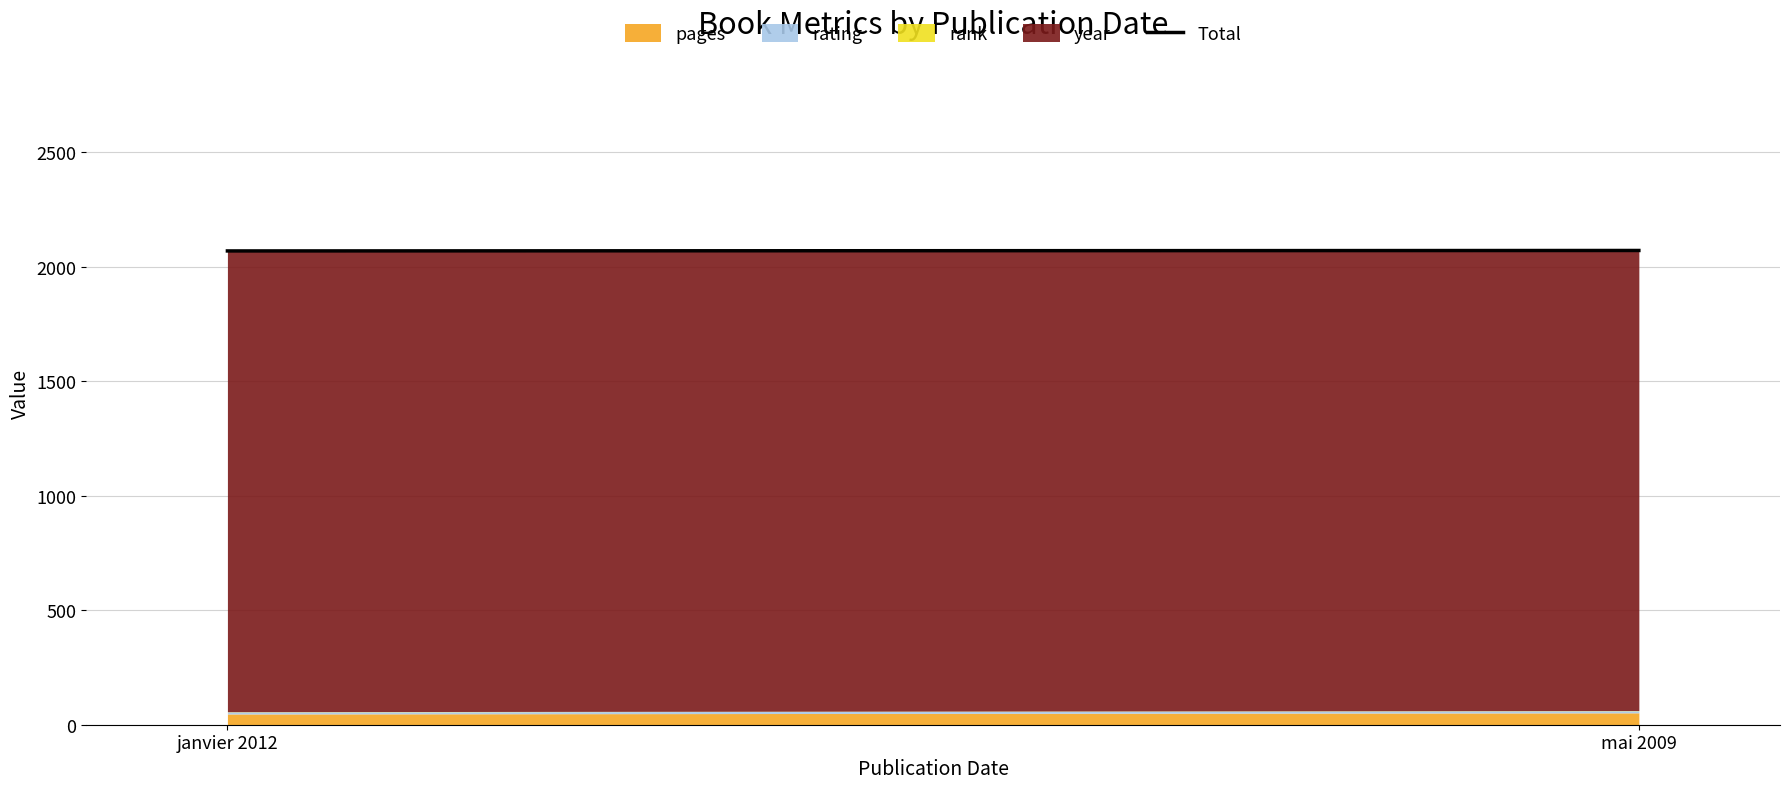

Read the value at janvier 2012.

2069